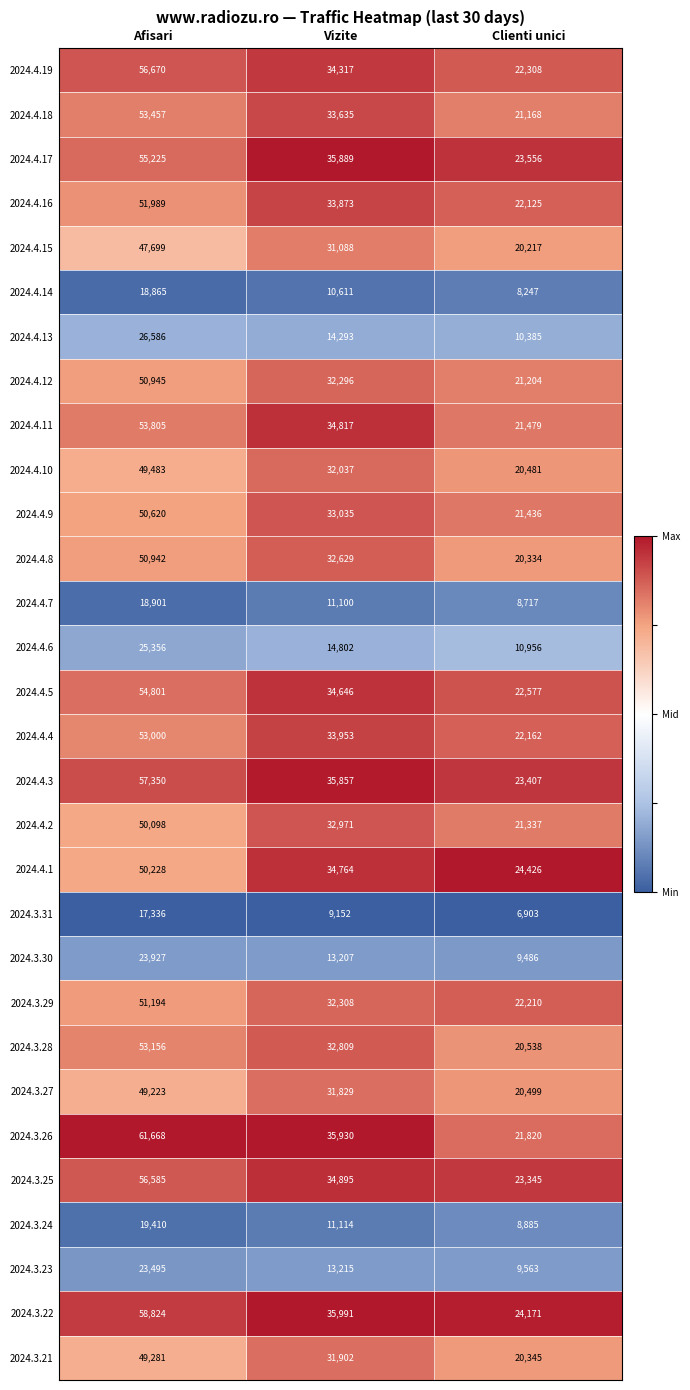

Read the 2024.4.4 value at Clienti unici, to the nearest 10.

22160